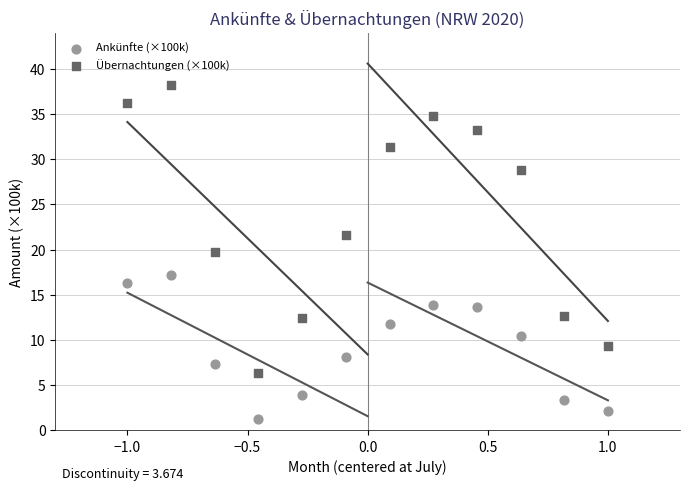

Across all data points, what is the range of Y values (max minus min)?

37.0